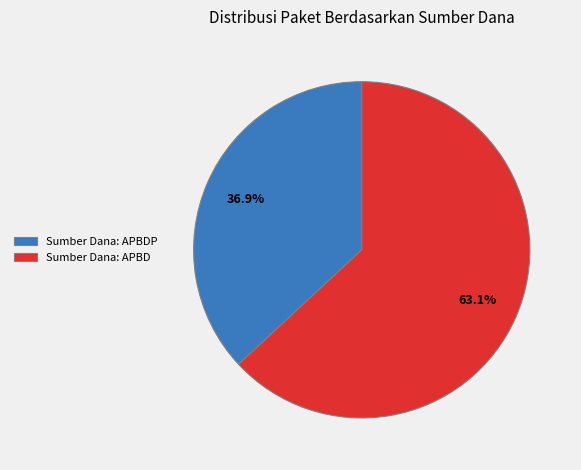

Rank the categories by value from lowest to highest.

Sumber Dana: APBDP, Sumber Dana: APBD